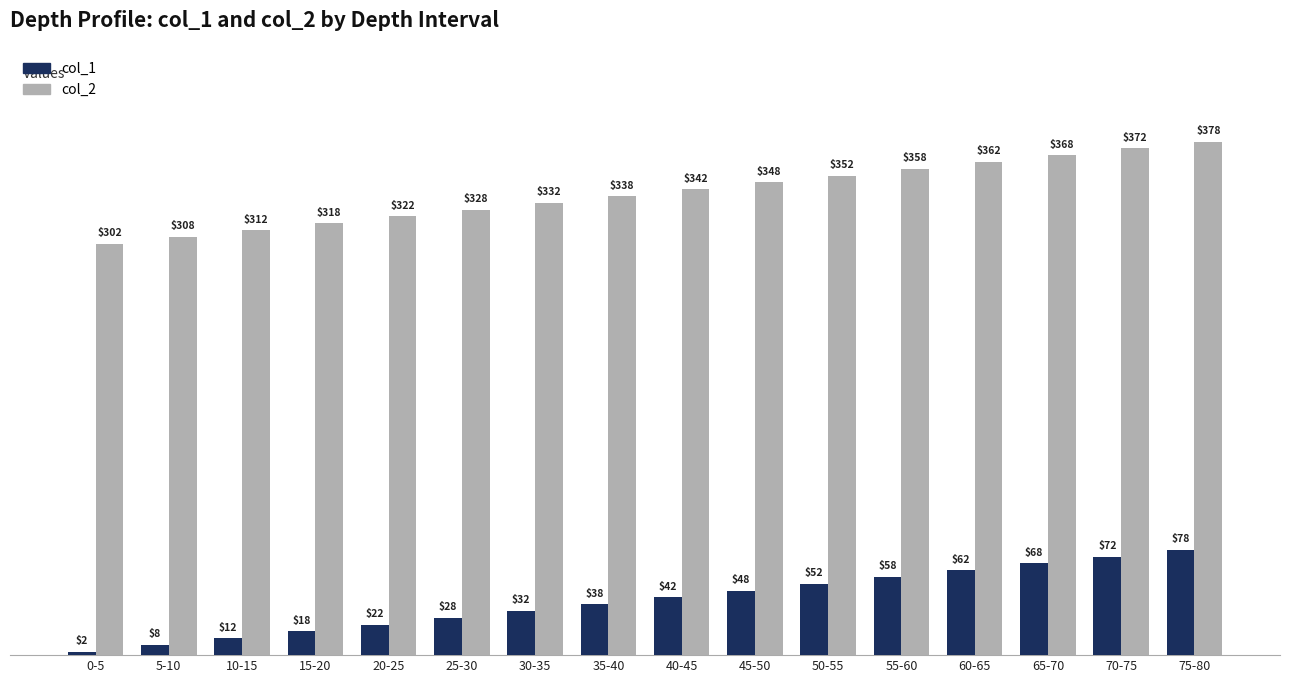

What is the label of the 14th bar from the right?

10-15